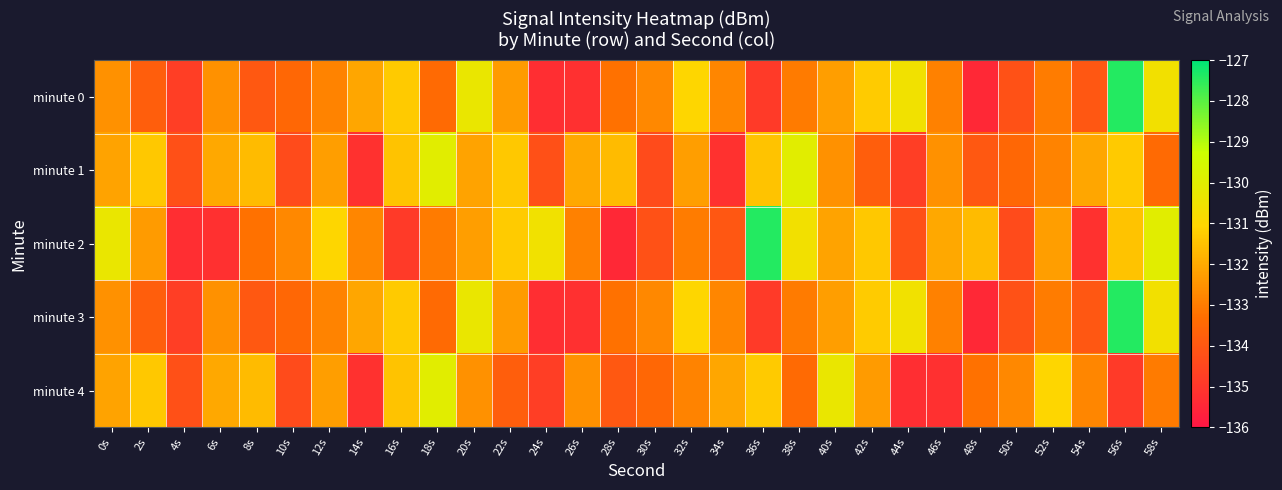

What is the total value across all series at 2s?

-662.6